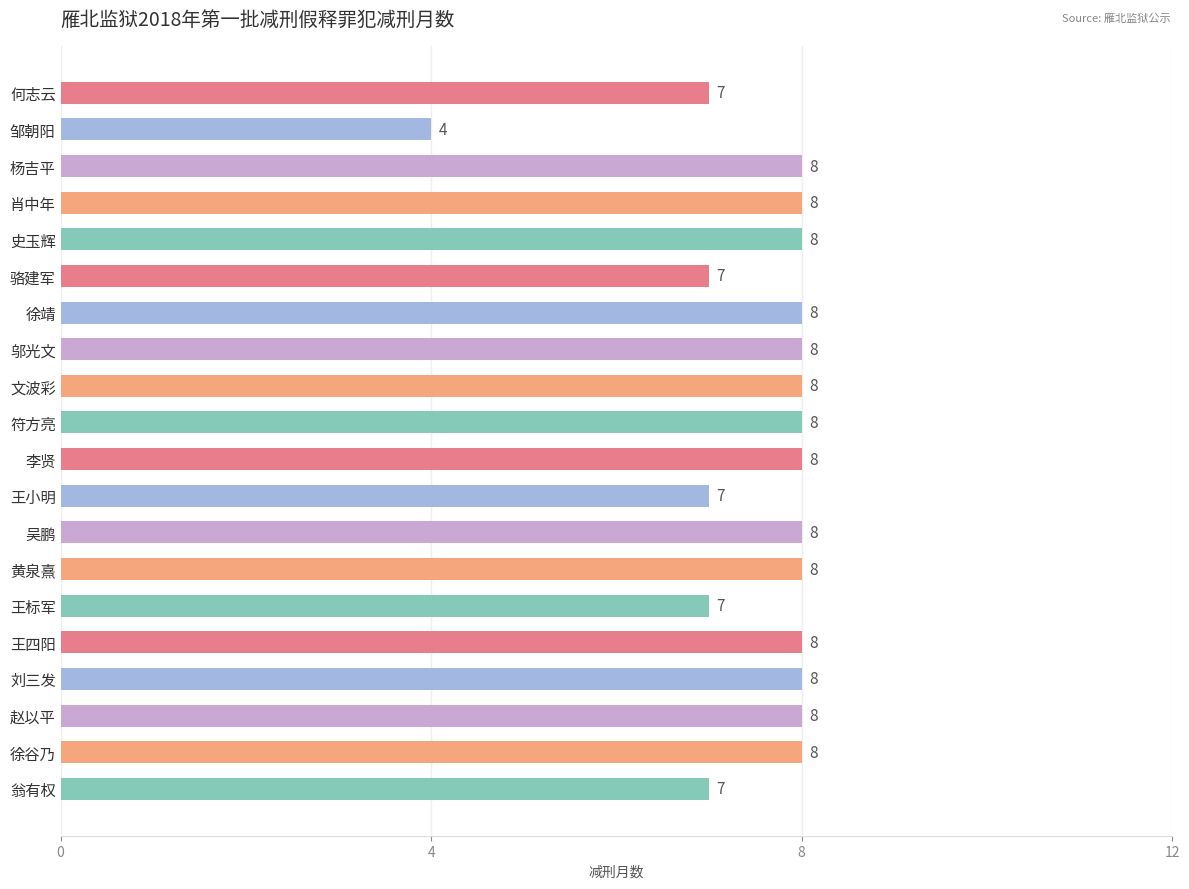

Reading bottom to top, transcribe all the data shown in this chart.

翁有权=7	徐谷乃=8	赵以平=8	刘三发=8	王四阳=8	王标军=7	黄泉熹=8	吴鹏=8	王小明=7	李贤=8	符方亮=8	文波彩=8	邬光文=8	徐靖=8	骆建军=7	史玉辉=8	肖中年=8	杨吉平=8	邹朝阳=4	何志云=7